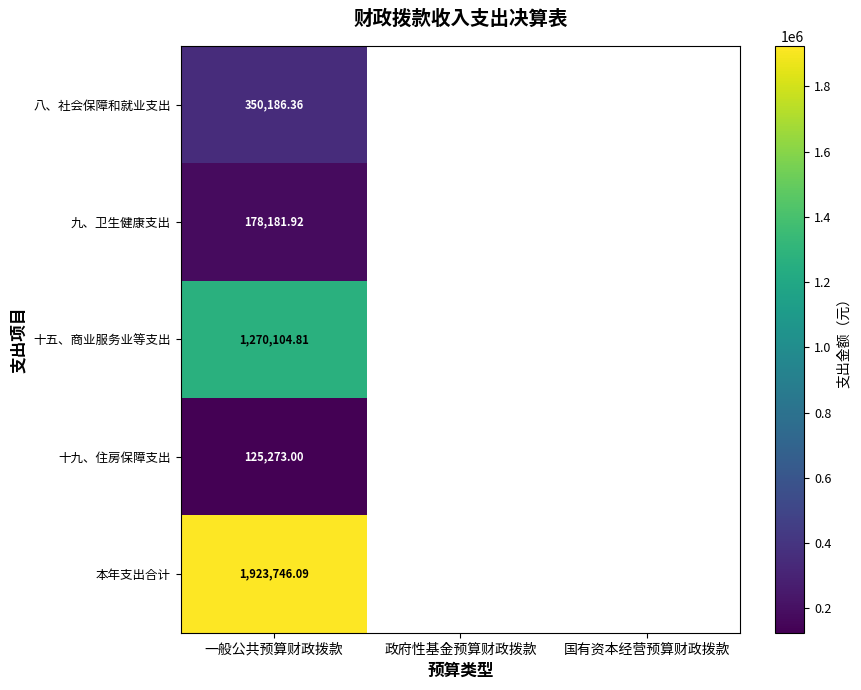

Is the value of 九、卫生健康支出 at 一般公共预算财政拨款 greater than the value of 八、社会保障和就业支出 at 一般公共预算财政拨款?

No